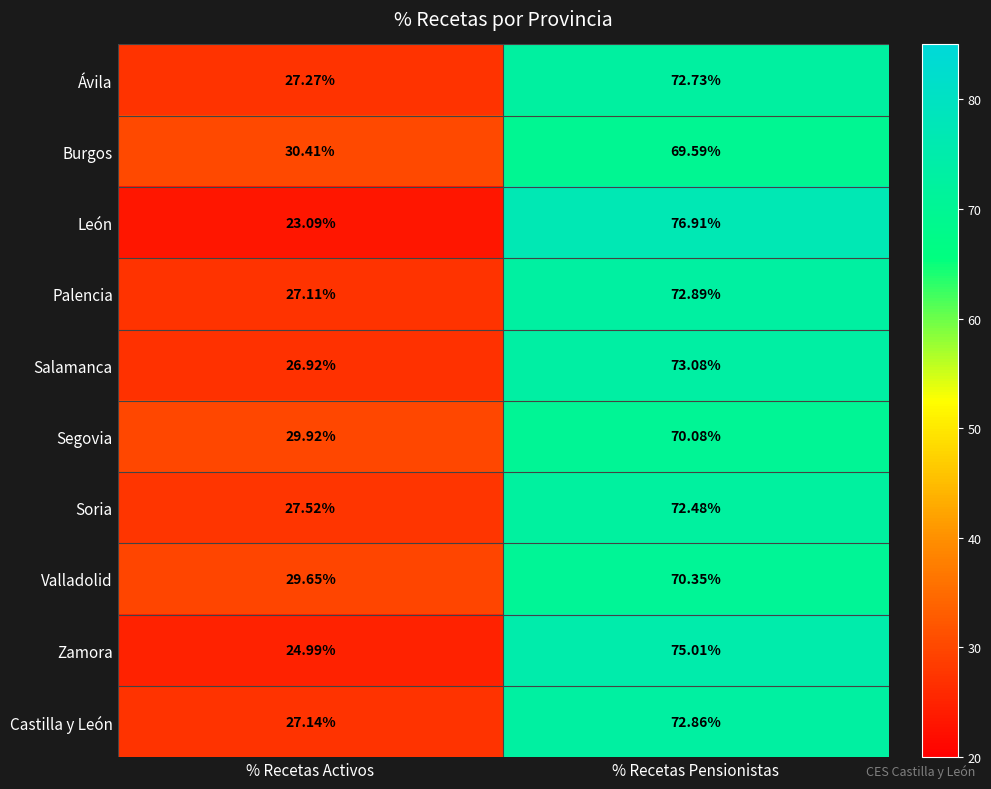

Where does the Castilla y León series first go above 72?

% Recetas Pensionistas